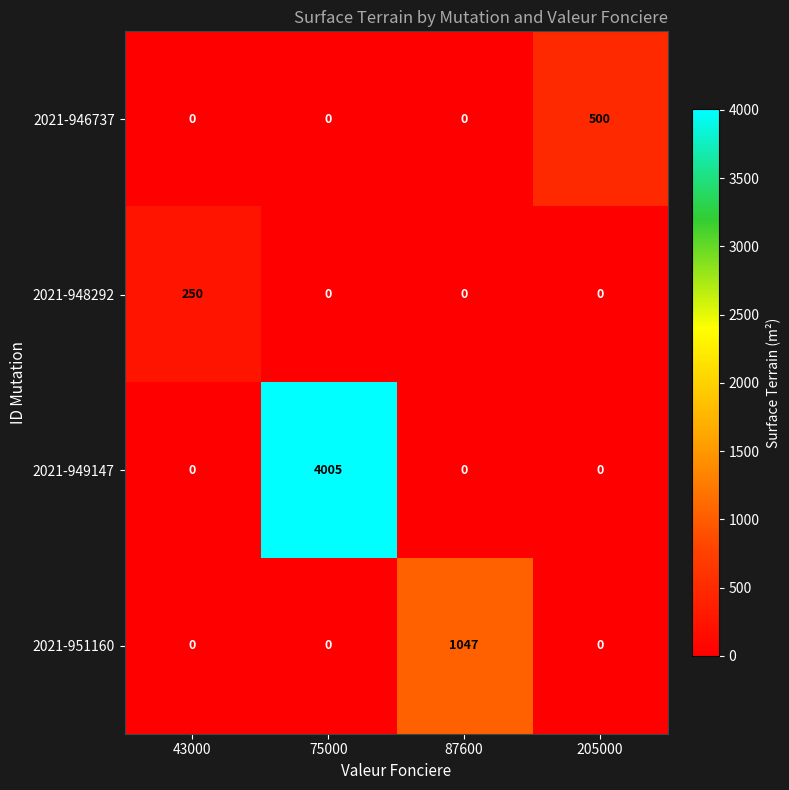

At how many categories does at least one series exceed 818?

2